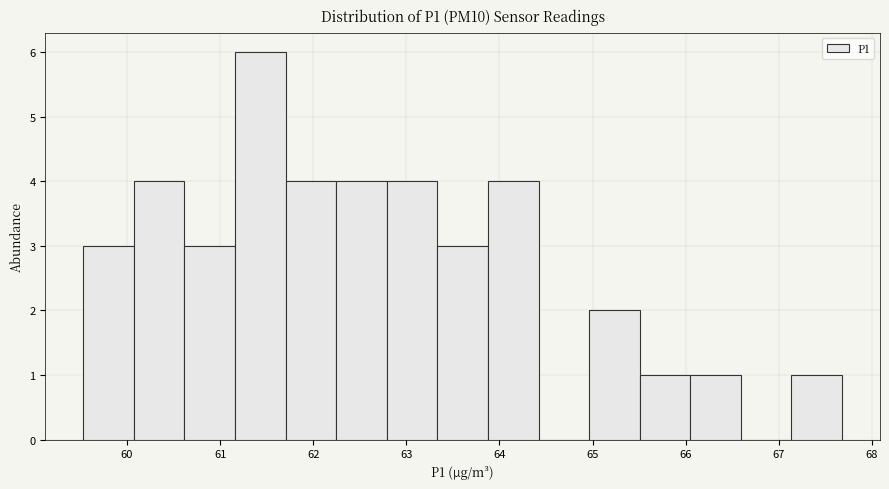

Which range on the x-axis has the tallest bar?

61.2 to 61.7